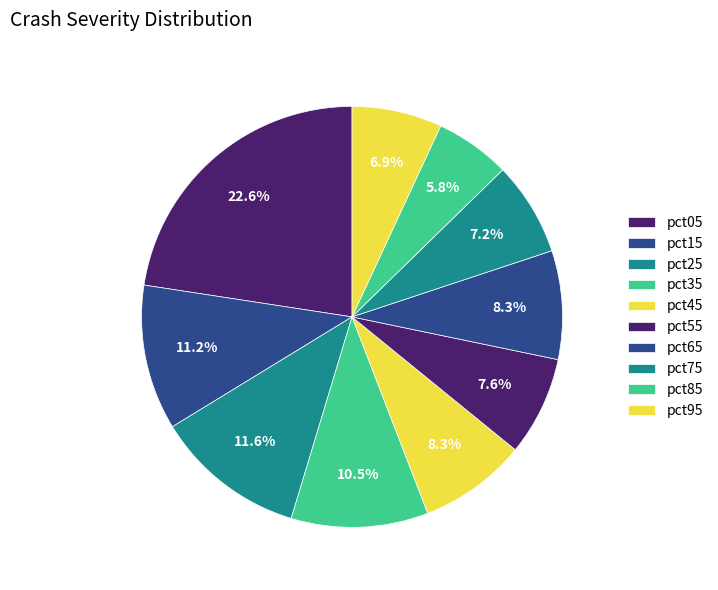

Is there a majority slice in this chart?

No